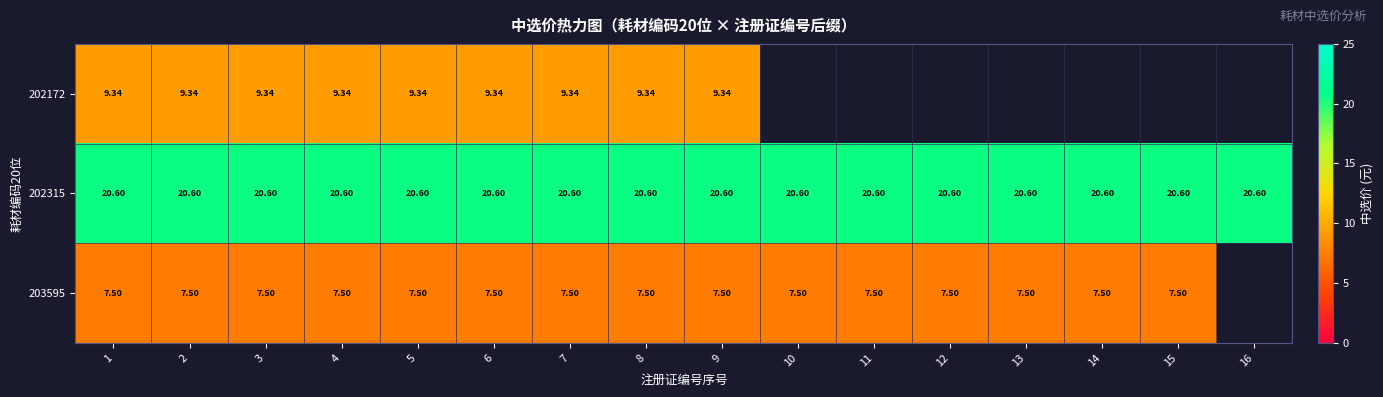

What is the approximate value of 202172 at 1?

9.3